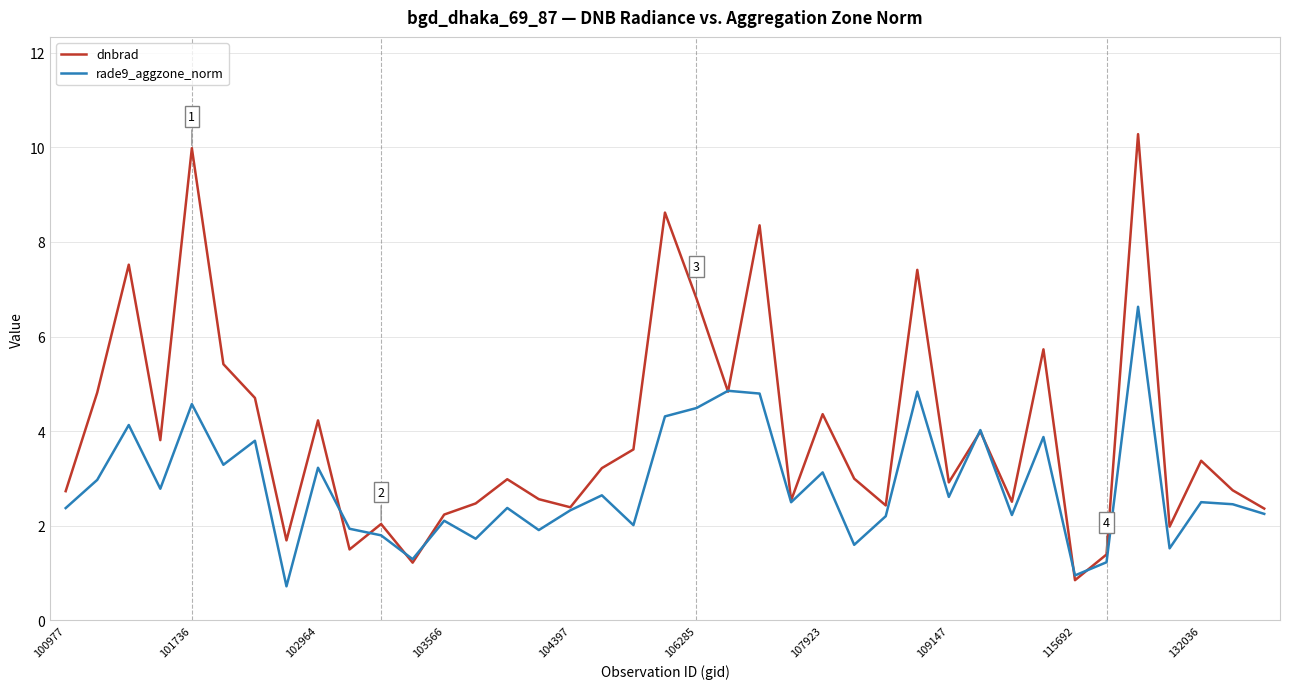

True or false: dnbrad and rade9_aggzone_norm intersect in this chart.

True